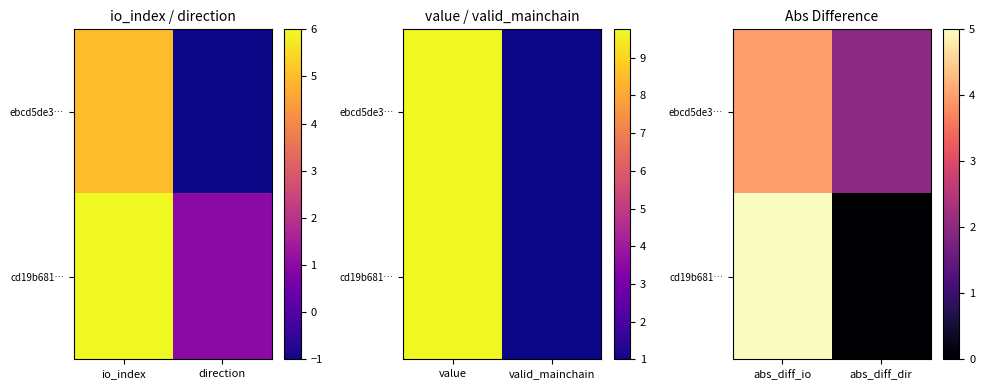

What is the average value of the ebcd5de3… series?

3